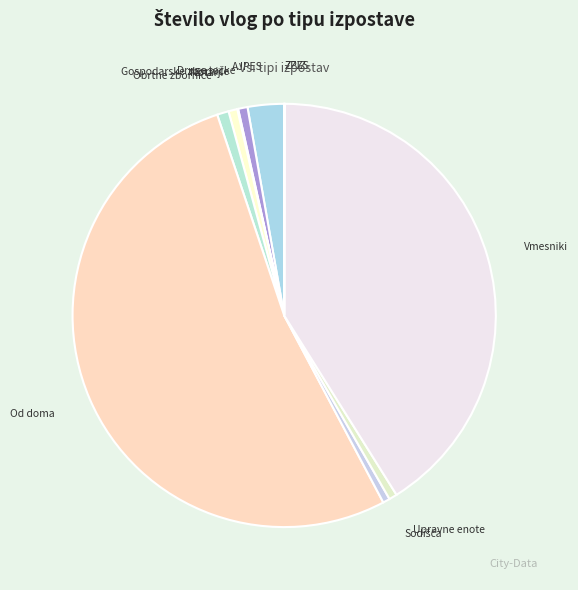

Is it true that Od doma is 59% of the pie?

False